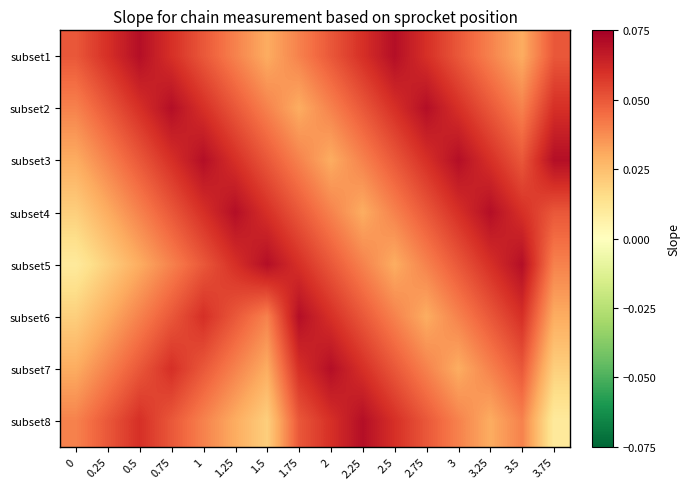

Which has a higher value, 2.75 or 2.5?

2.5